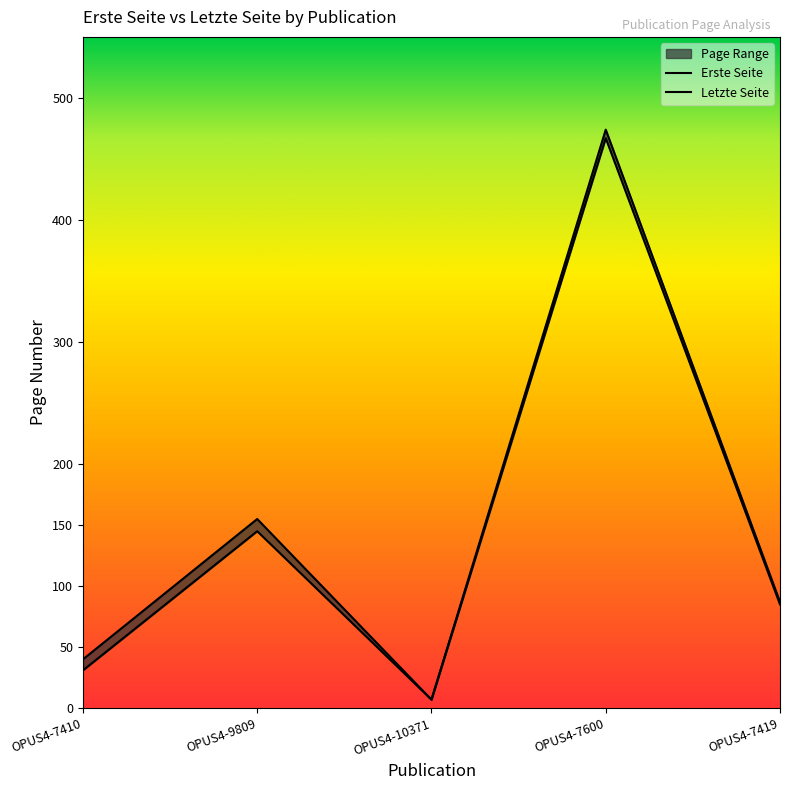

Where is Erste Seite nearest to the value 237?

OPUS4-9809